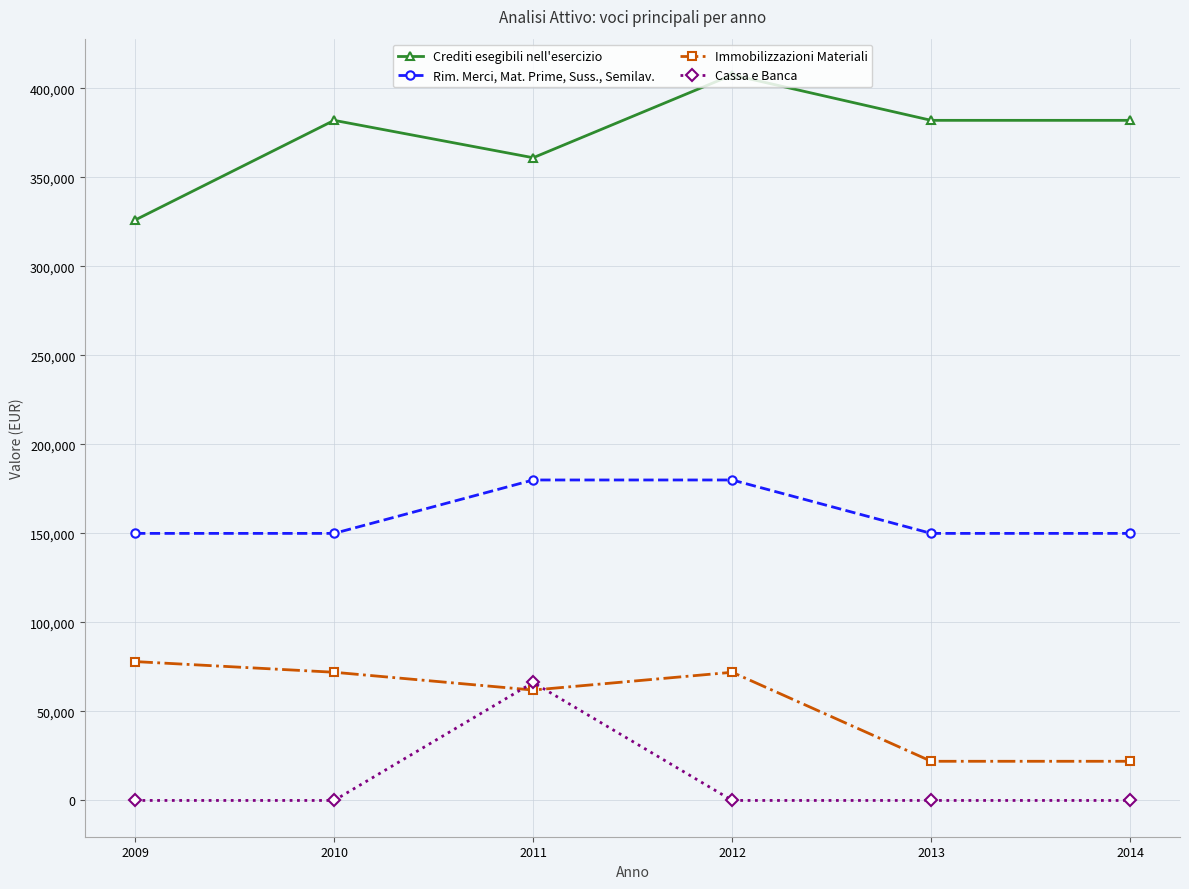

What are all the series names shown in the legend?

Crediti esegibili nell'esercizio, Rim. Merci, Mat. Prime, Suss., Semilav., Immobilizzazioni Materiali, Cassa e Banca